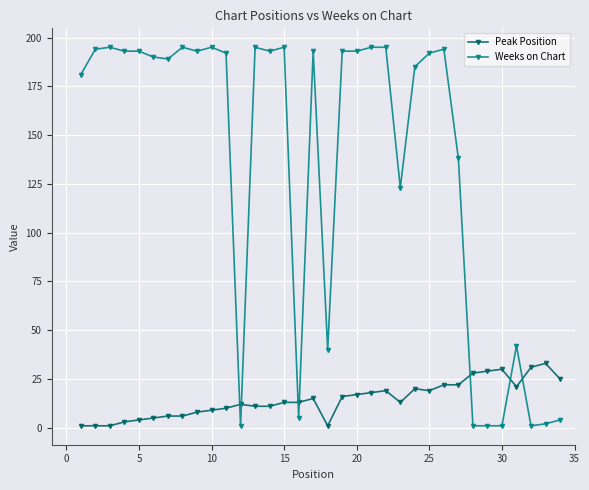

What is the maximum value shown in the chart?

195